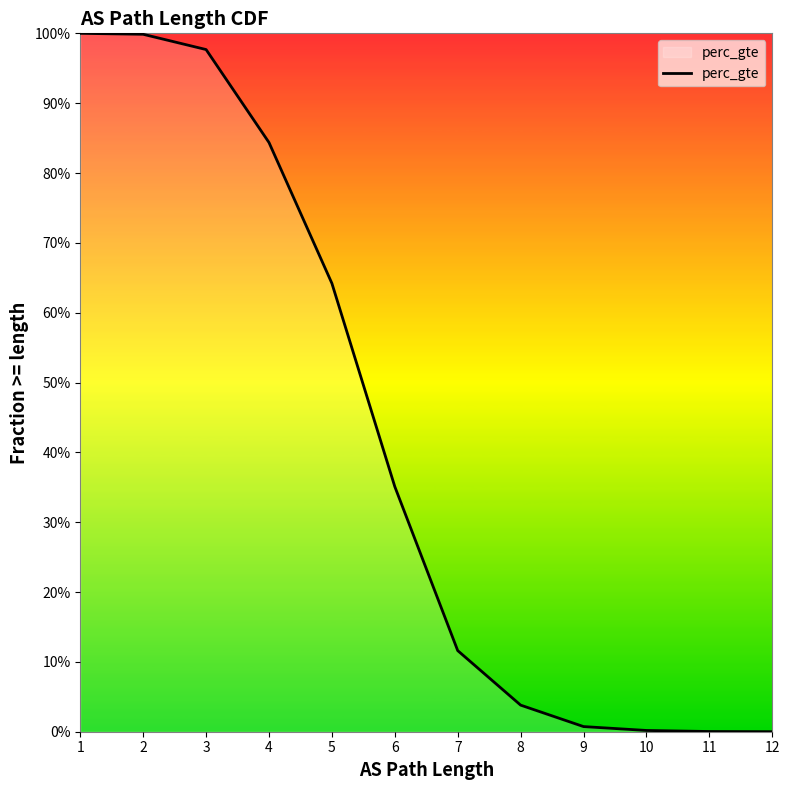

At which category does the chart reach its peak across all series?

1